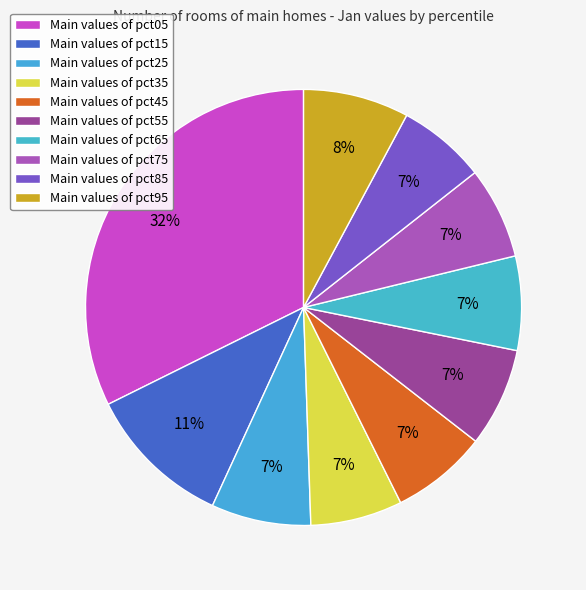

Does any single category account for the majority?

No